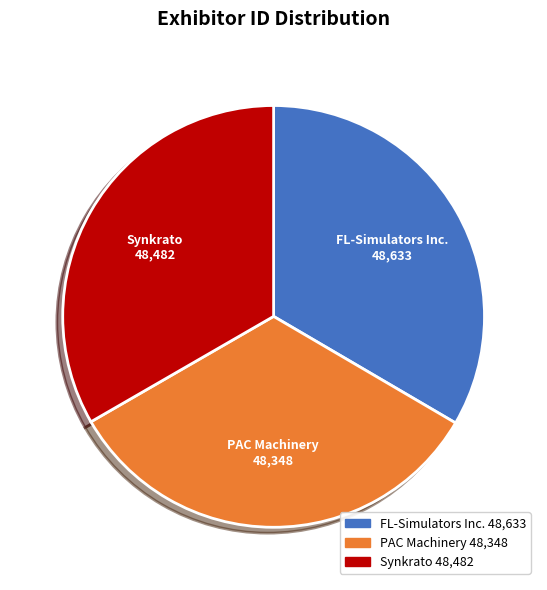

Is there a majority slice in this chart?

No